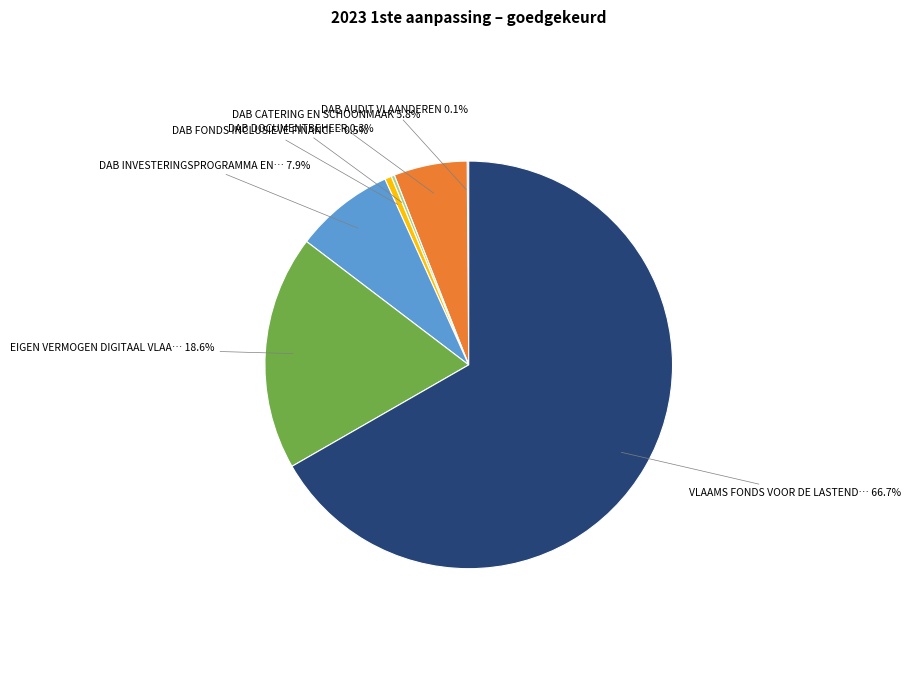

Does any single category account for the majority?

Yes